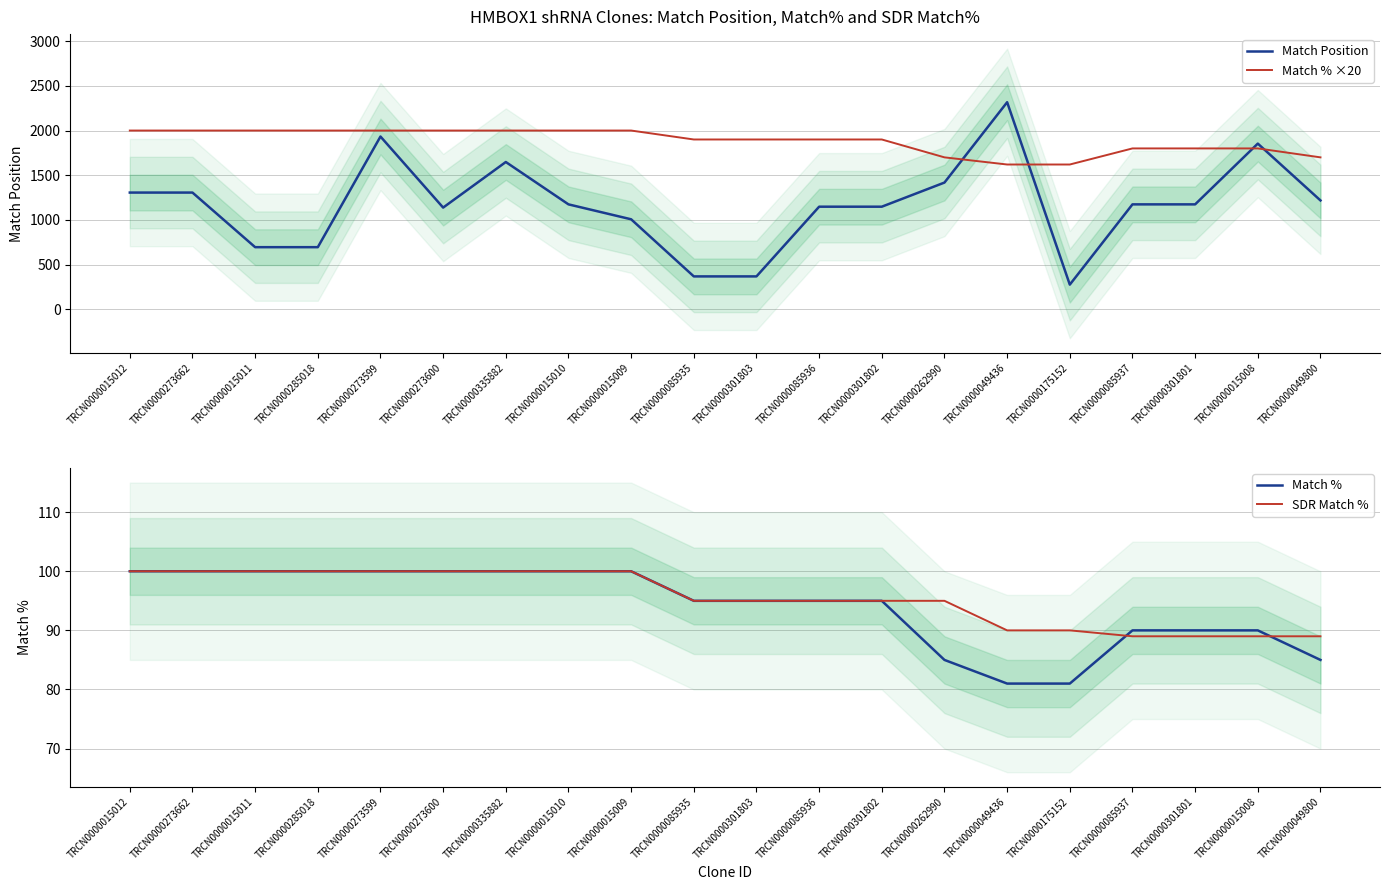

At which label is Match % ×20 closest to 1810?

TRCN0000085937